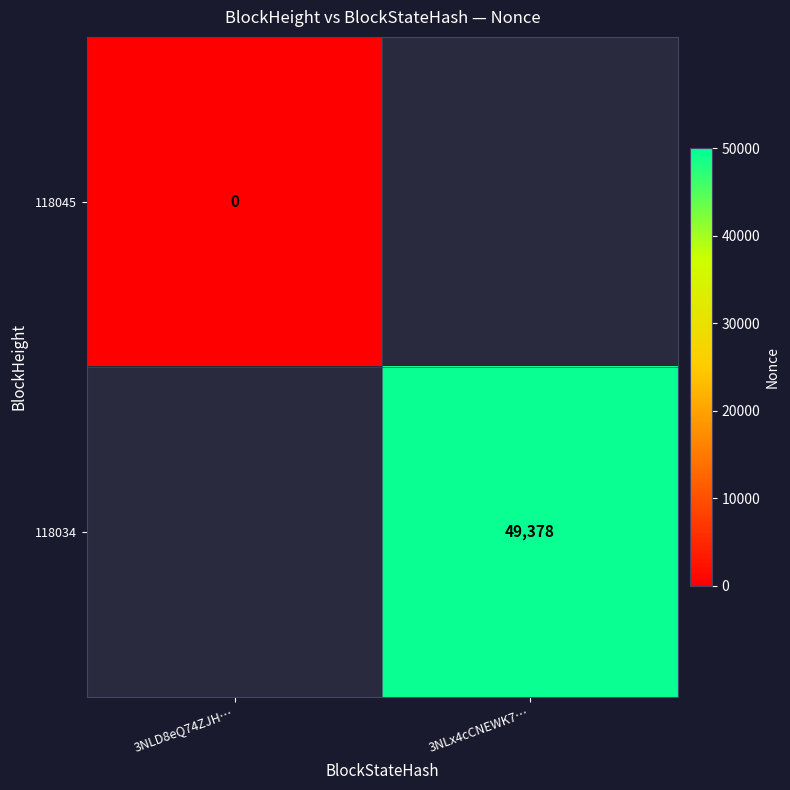

Which has a higher value, 3NLD8eQ74ZJH… or 3NLx4cCNEWK7…?

3NLx4cCNEWK7…